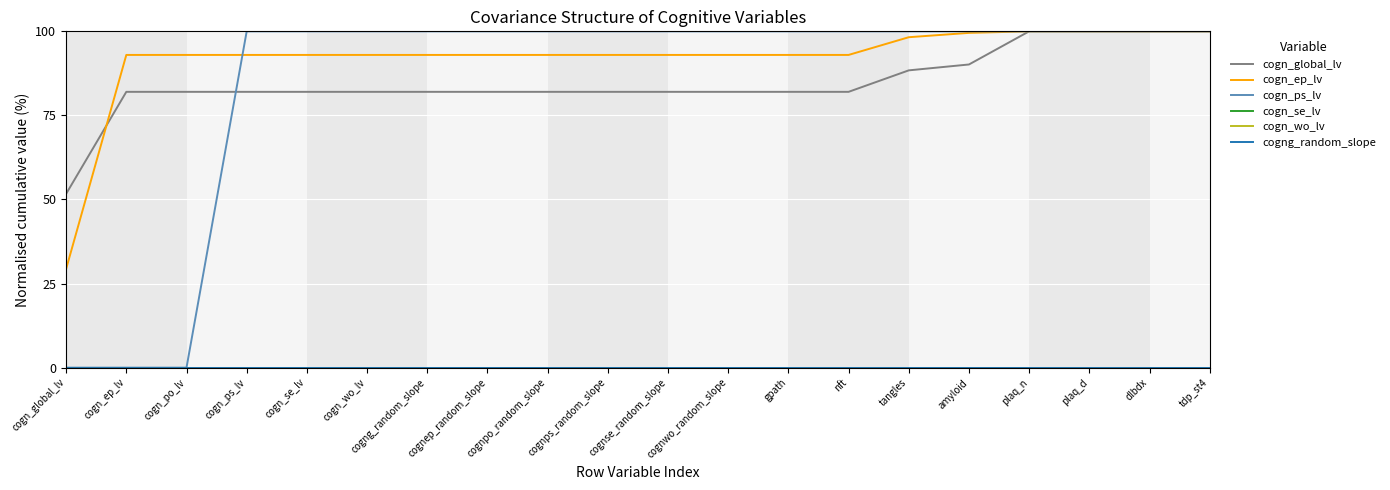

Is this an area chart (filled region under the line)?

No